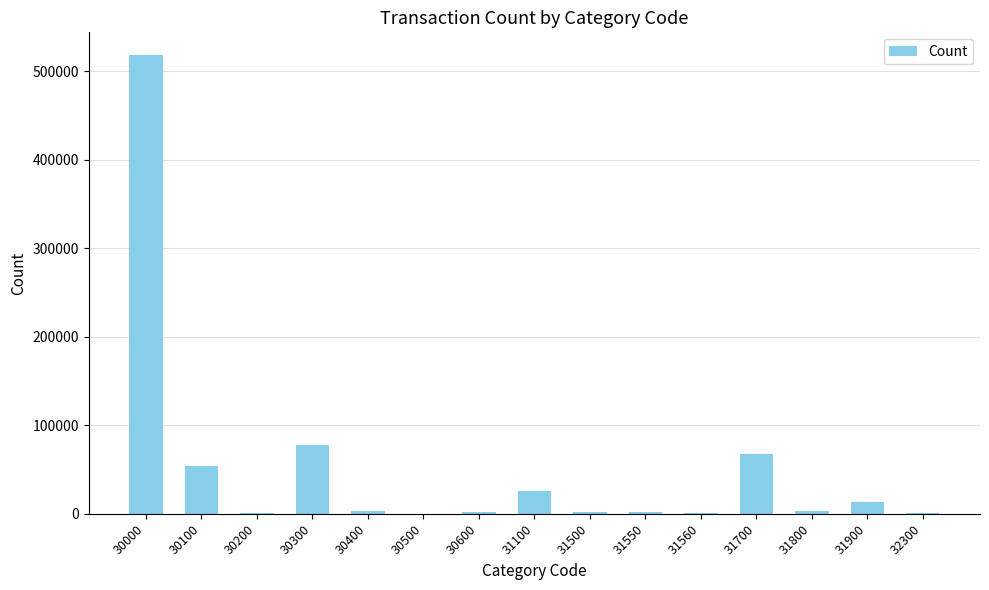

At which label is the value closest to 259051?

30300